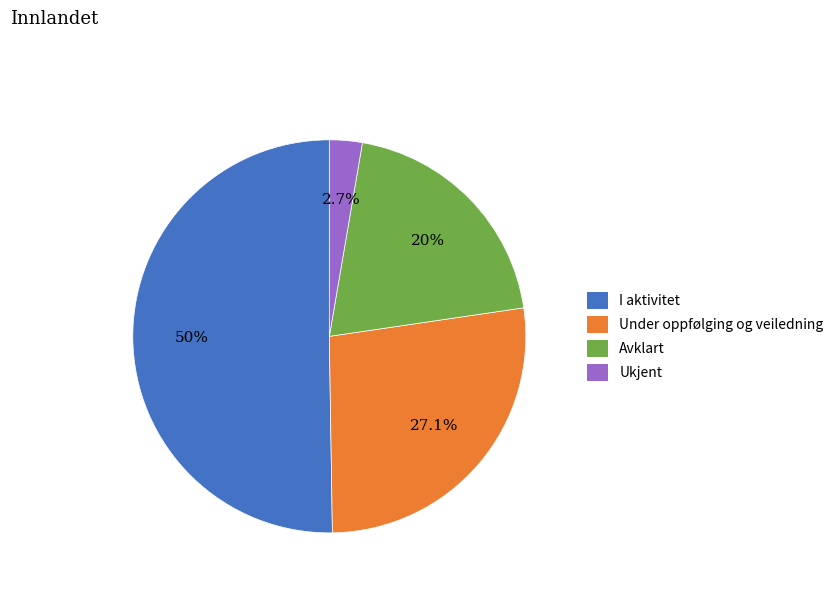

Which category has the smallest portion of the pie?

Ukjent